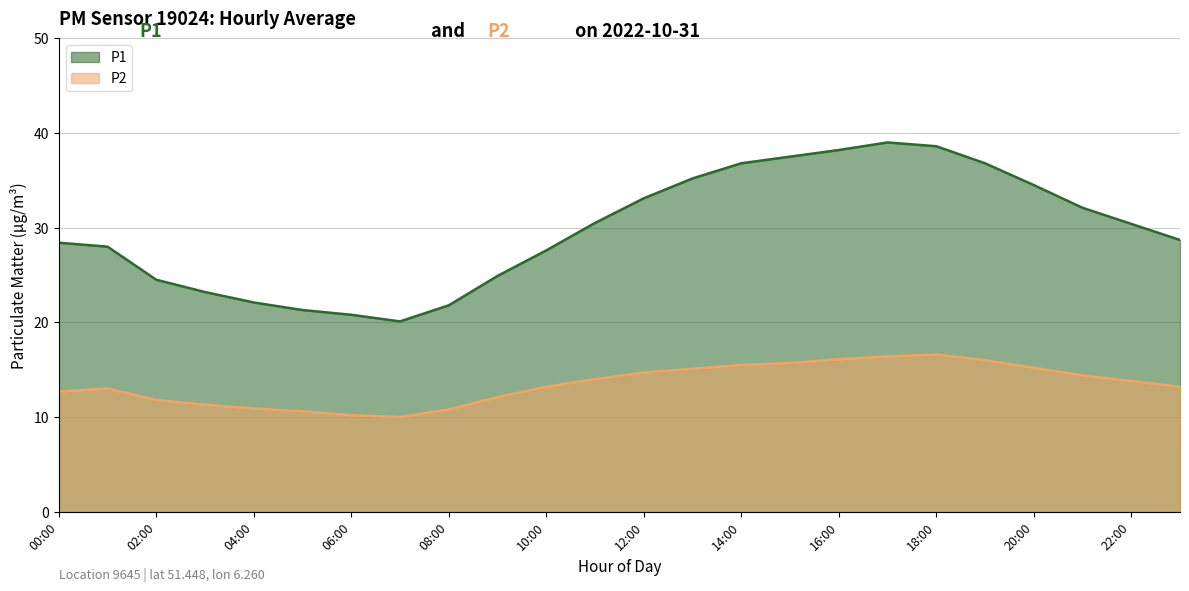

Which series has the largest total across all categories?

P1